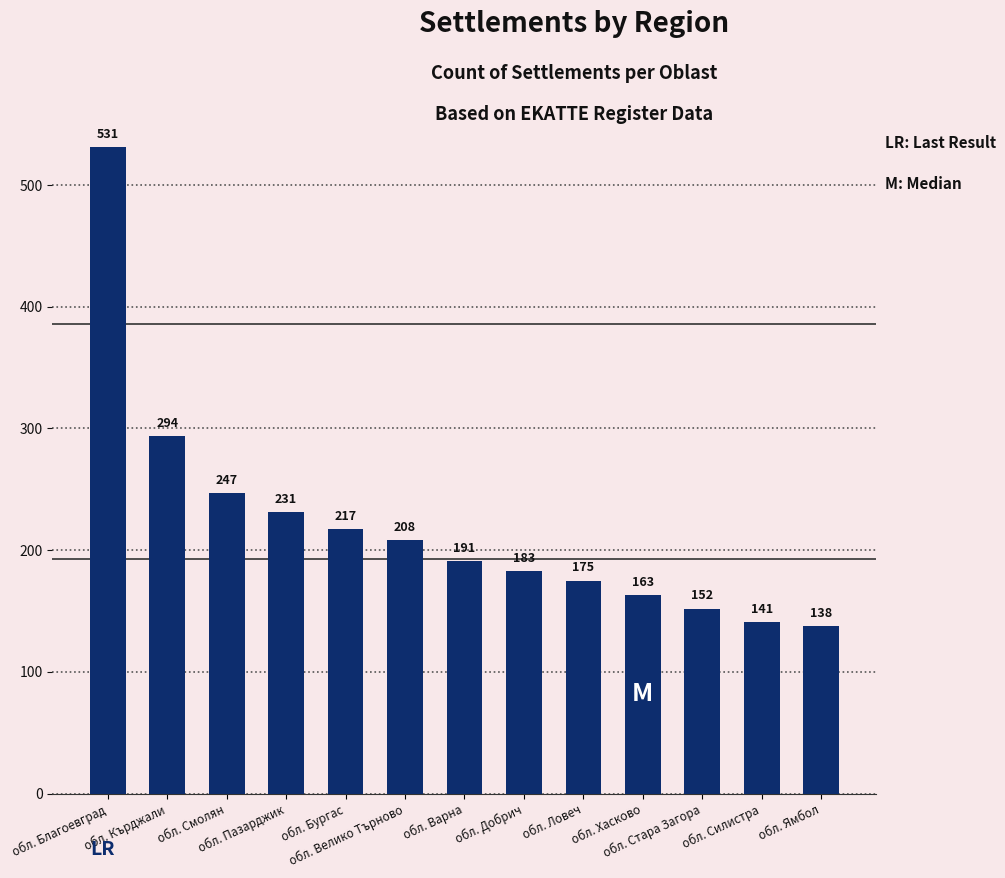

Reading left to right, transcribe all the data shown in this chart.

обл. Благоевград=531	обл. Кърджали=294	обл. Смолян=247	обл. Пазарджик=231	обл. Бургас=217	обл. Велико Търново=208	обл. Варна=191	обл. Добрич=183	обл. Ловеч=175	обл. Хасково=163	обл. Стара Загора=152	обл. Силистра=141	обл. Ямбол=138